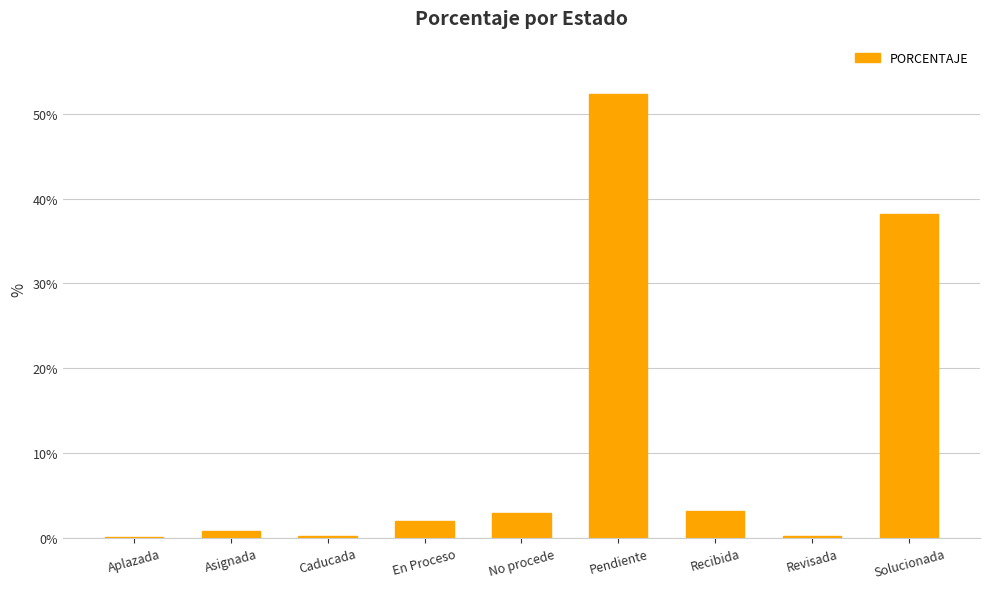

Which label corresponds to the largest value in the chart?

Pendiente